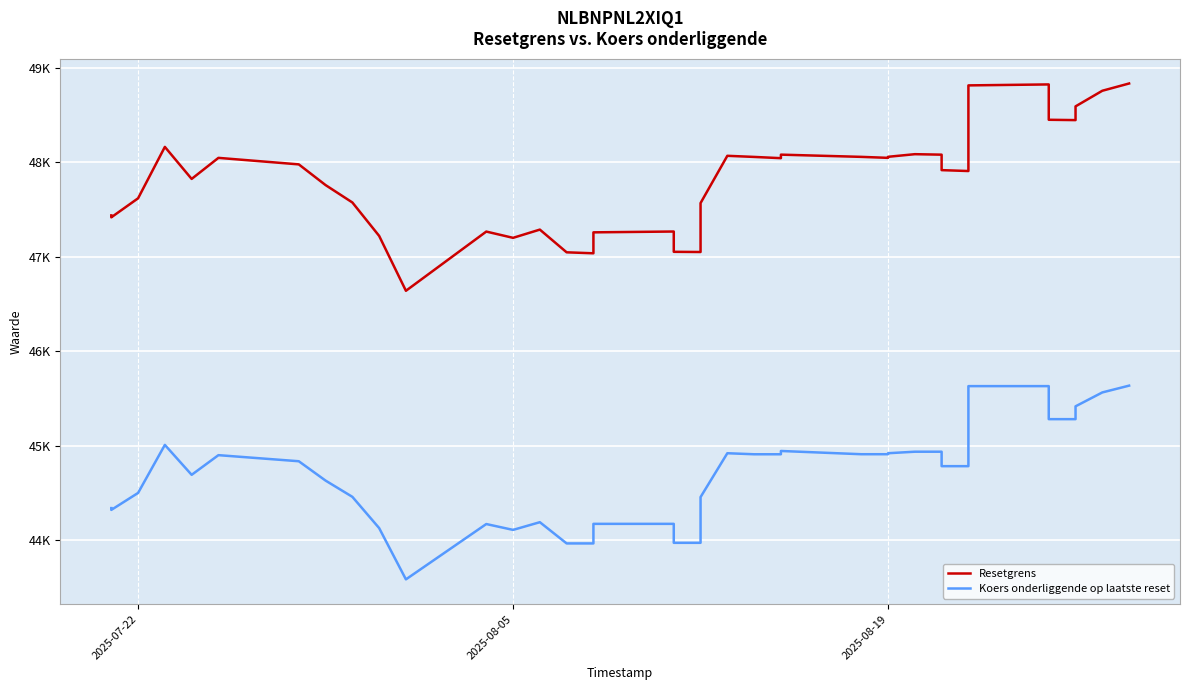

What are all the series names shown in the legend?

Resetgrens, Koers onderliggende op laatste reset